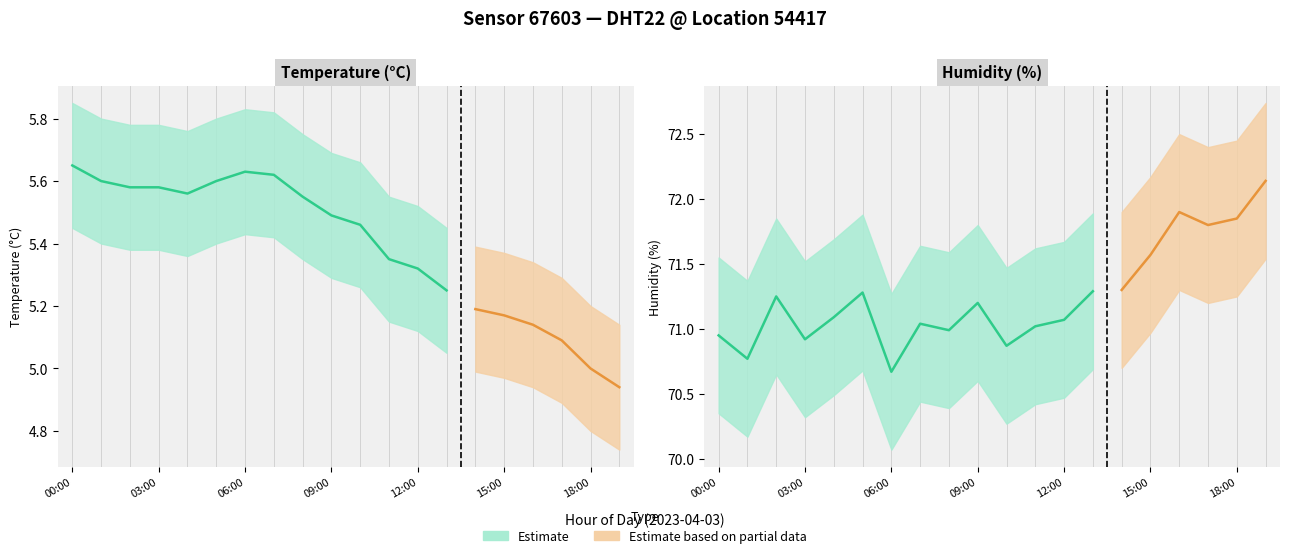

What is the label of the 2nd point from the left?

01:00